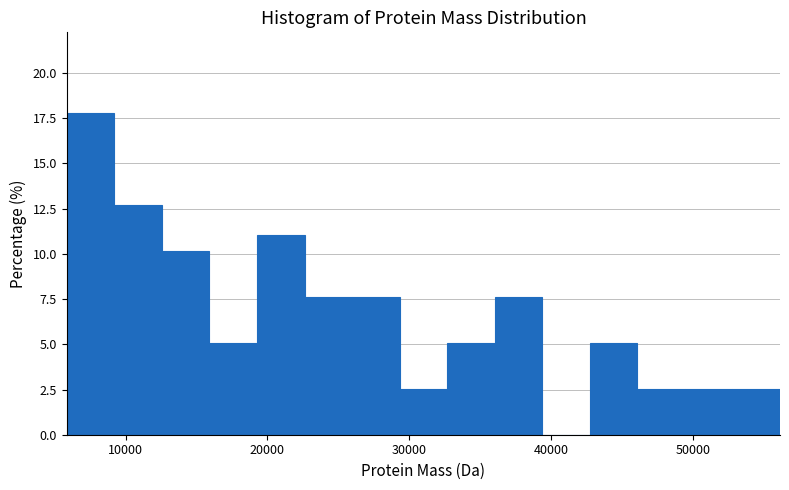

Around what value on the x-axis is the tallest bar? Give the approximate position of its centre, as read against the axis.

8000